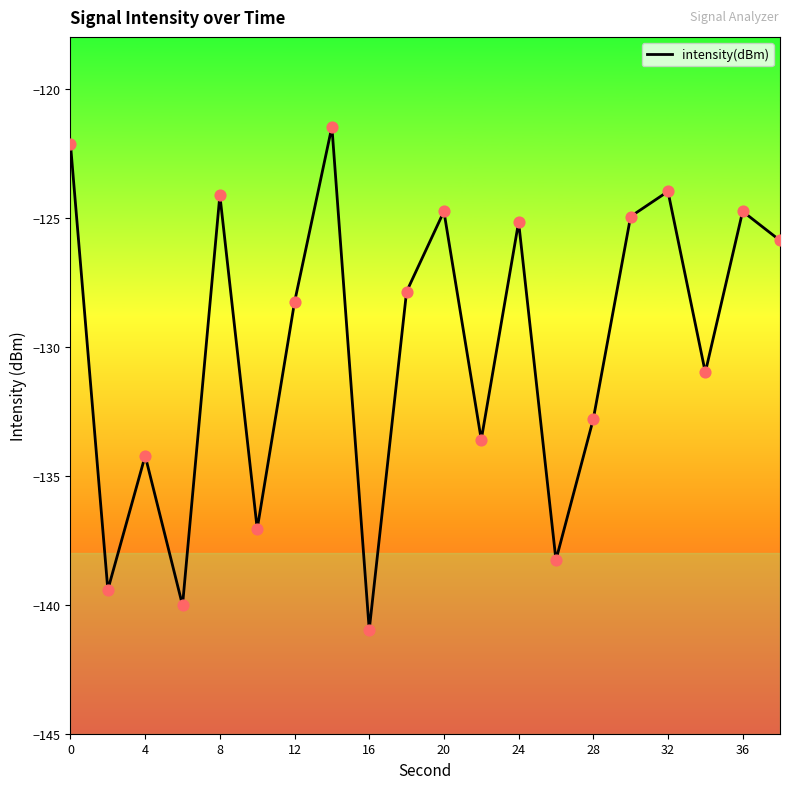

What is the minimum value shown in the chart?

-141.0